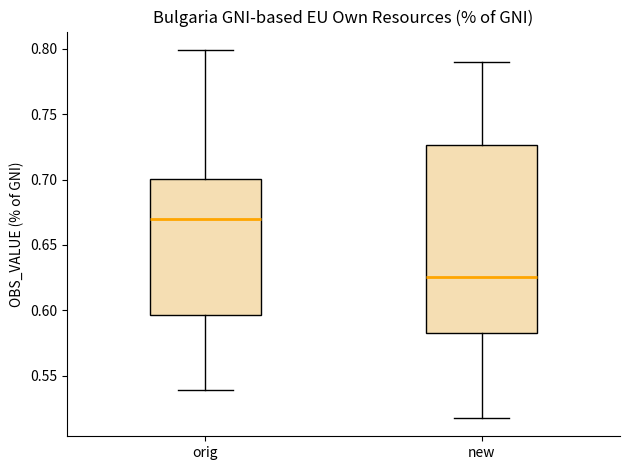

Which box is the tallest, from its lower edge to its upper edge?

new